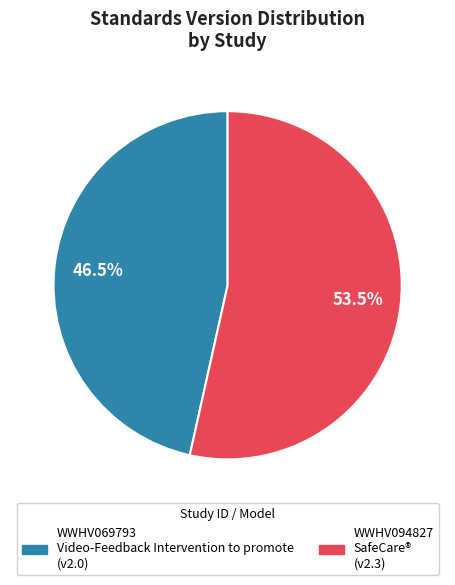

Combined, what portion of the pie is WWHV069793 and WWHV094827?

100.0%